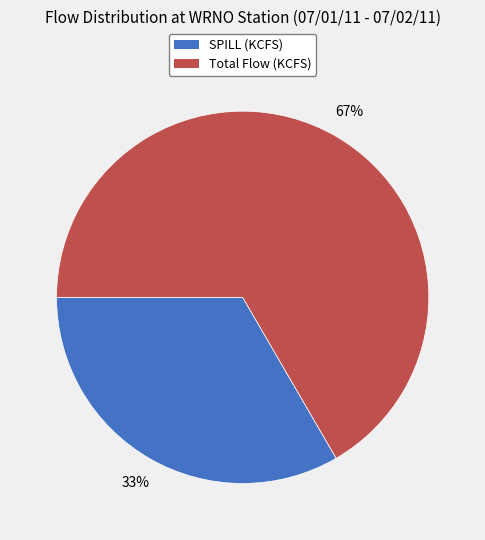

Is the sum of Total Flow (KCFS) and SPILL (KCFS) greater than half?

Yes